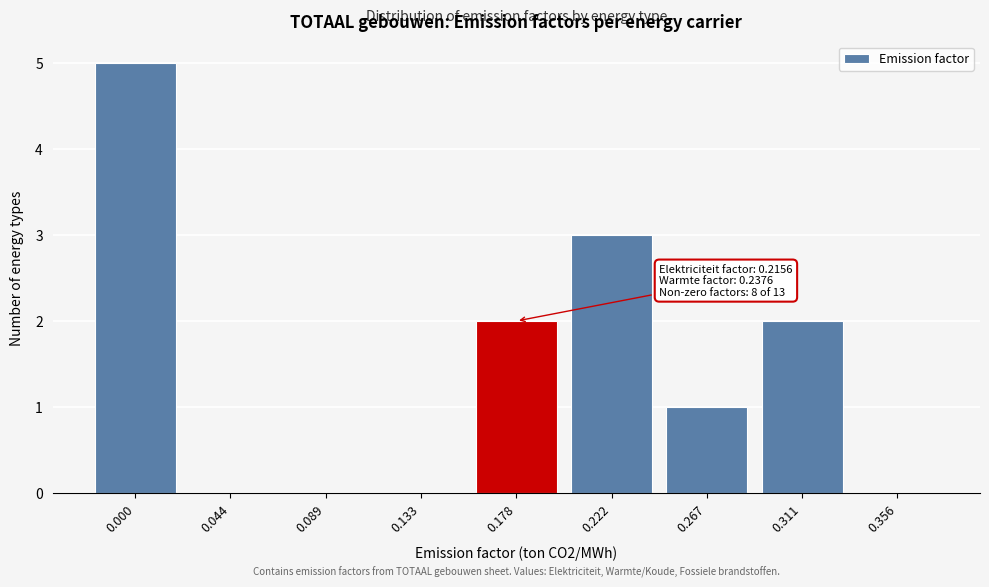

Reading left to right, extract all data points from this chart.

0.000=5	0.044=0	0.089=0	0.133=0	0.178=2	0.222=3	0.267=1	0.311=2	0.356=0